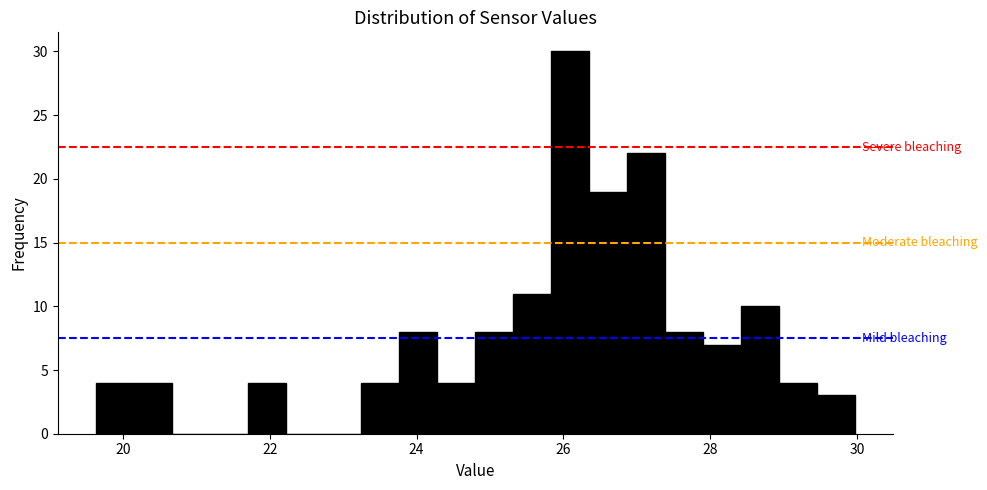

Around what value on the x-axis is the tallest bar? Give the approximate position of its centre, as read against the axis.

26.0